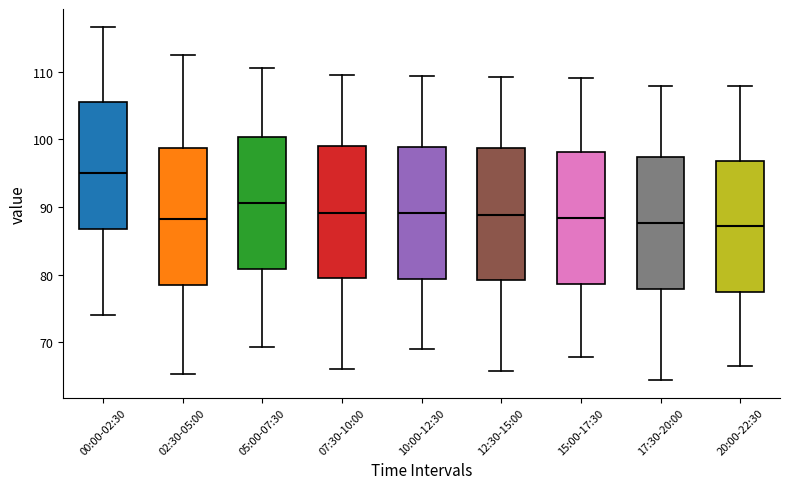

Where is the lower edge of the box for 05:00-07:30 on the y-axis? The values are not printed on the chart, so give them approximately, as read against the axis.

81